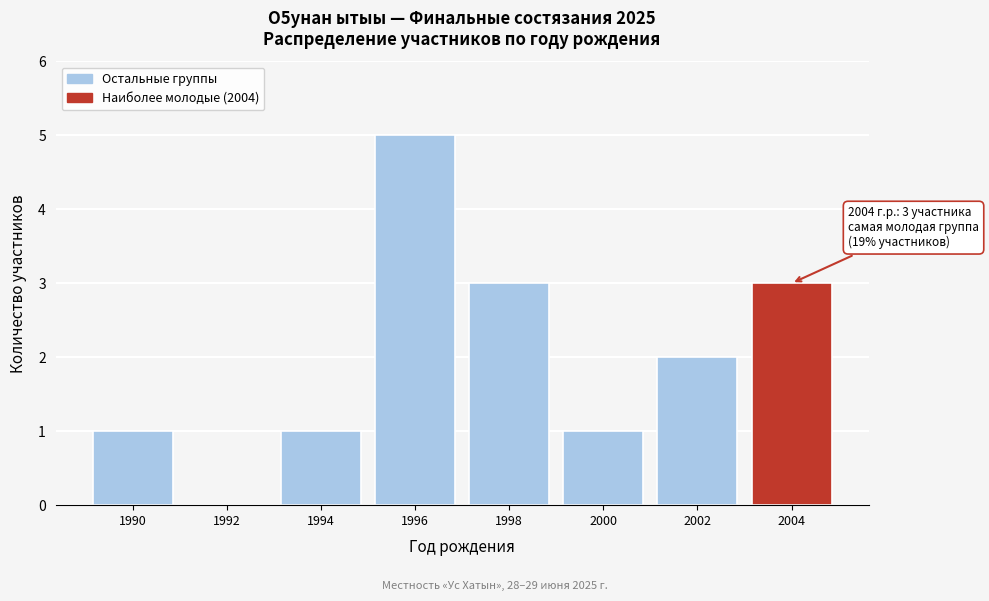

Reading right to left, extract all data points from this chart.

2004=3	2002=2	2000=1	1998=3	1996=5	1994=1	1992=0	1990=1